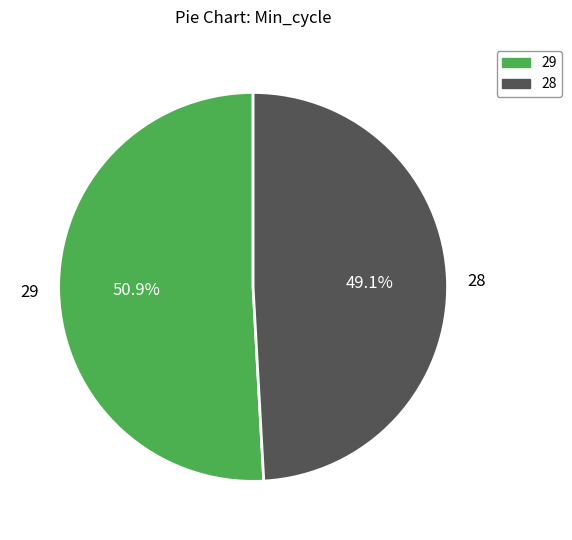

What is the largest slice in the pie chart?

29